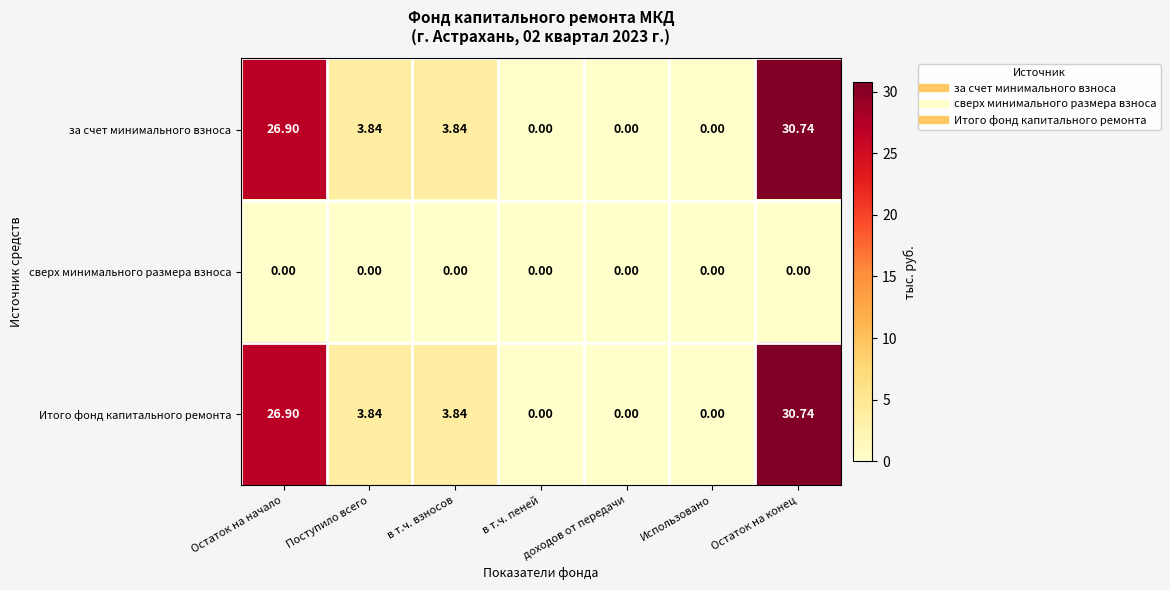

Is the value of Итого фонд капитального ремонта at Поступило всего greater than the value of за счет минимального взноса at доходов от передачи?

Yes